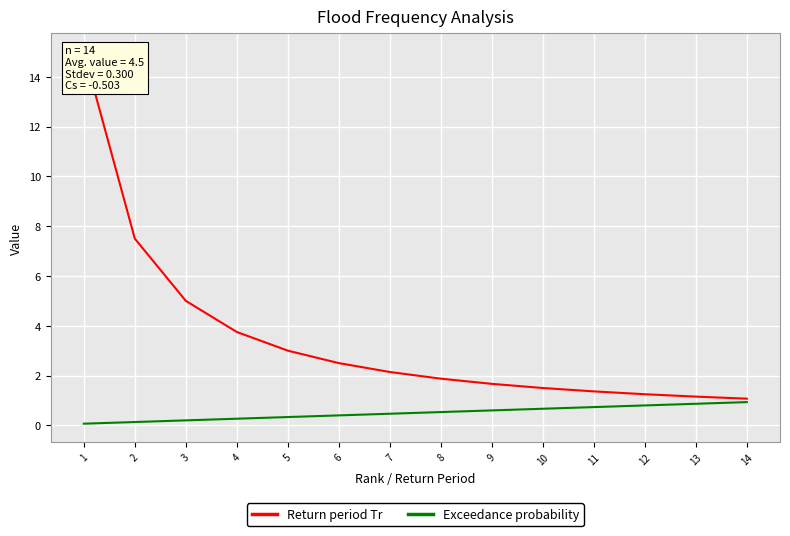

Rank the series by their average value, from lowest to highest.

Exceedance probability, Return period Tr